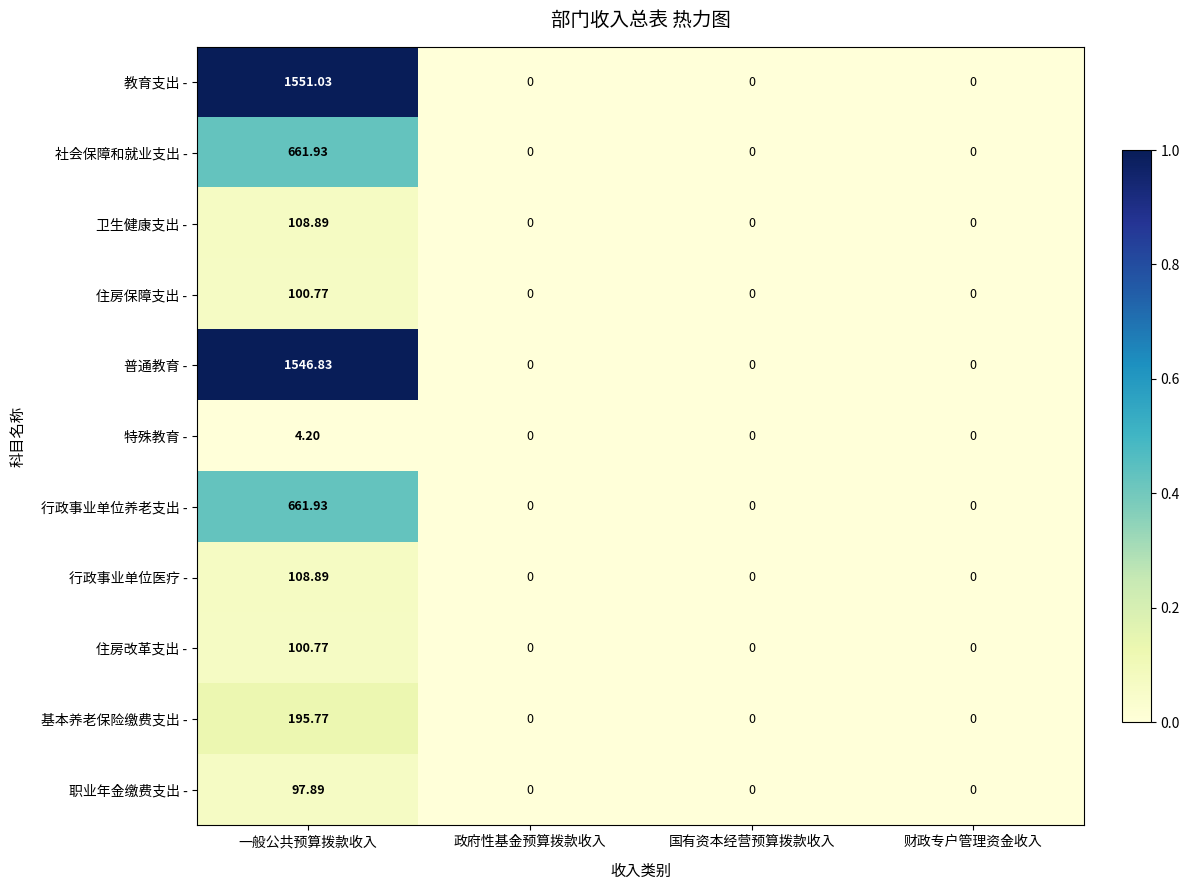

Which series has the largest total across all categories?

教育支出 -